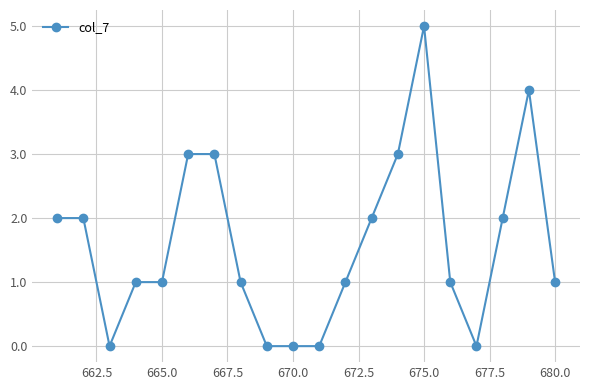

What is the value of the 16th point from the left?

1